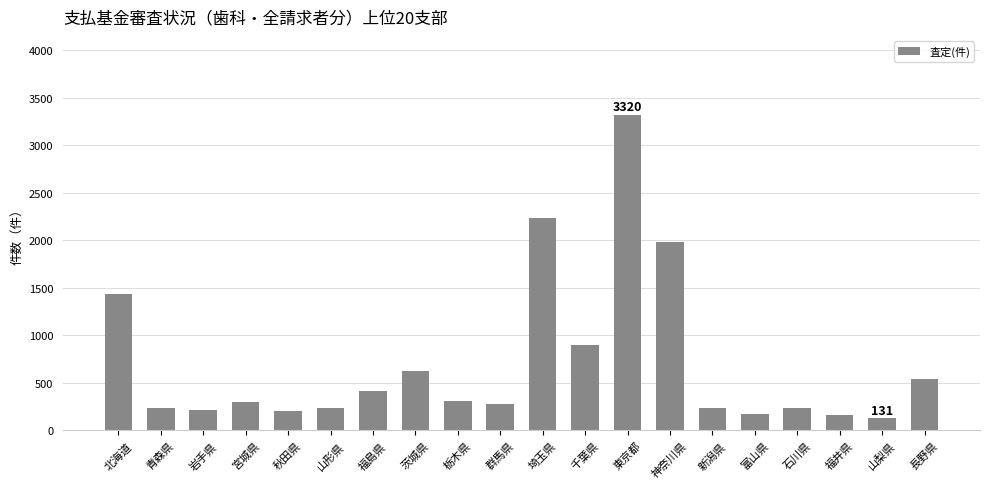

Between 千葉県 and 長野県, which is larger?

千葉県